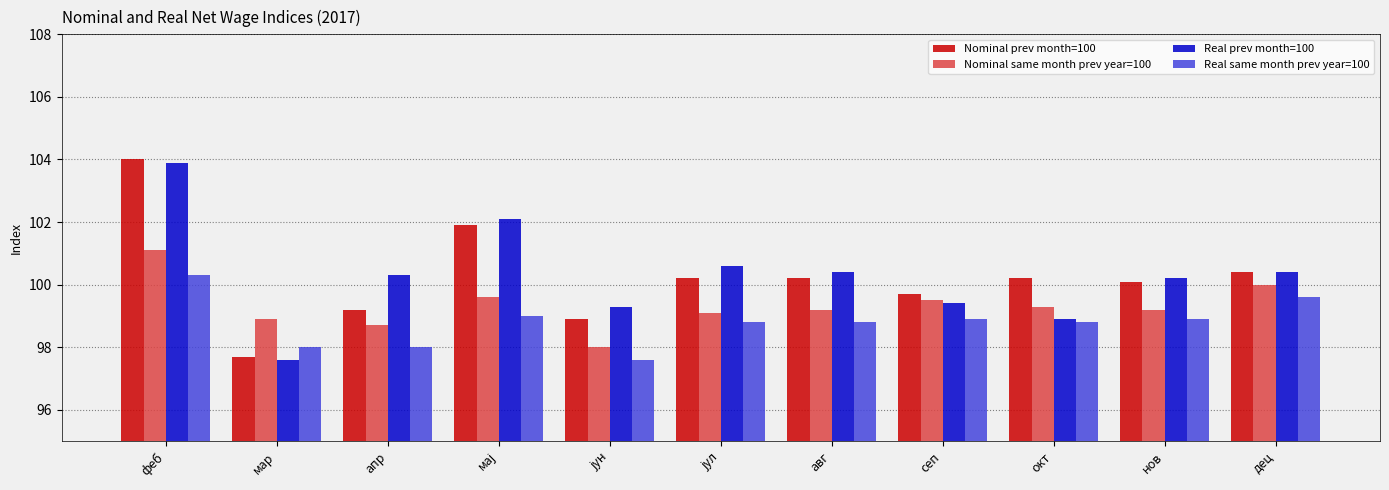

What is the value of the Nominal prev month=100 bar at the 10th from the left?

100.1